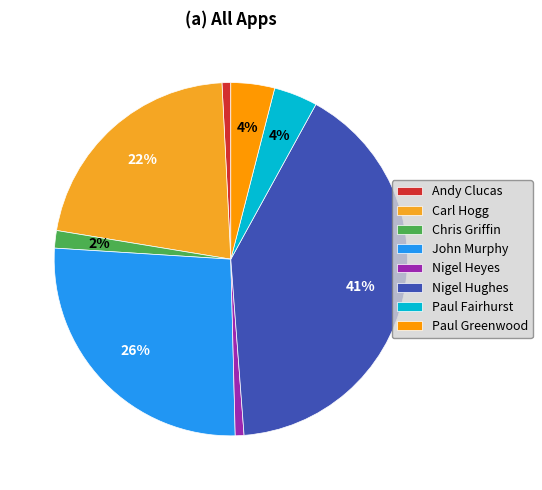

Is the sum of Andy Clucas and Nigel Heyes greater than half?

No